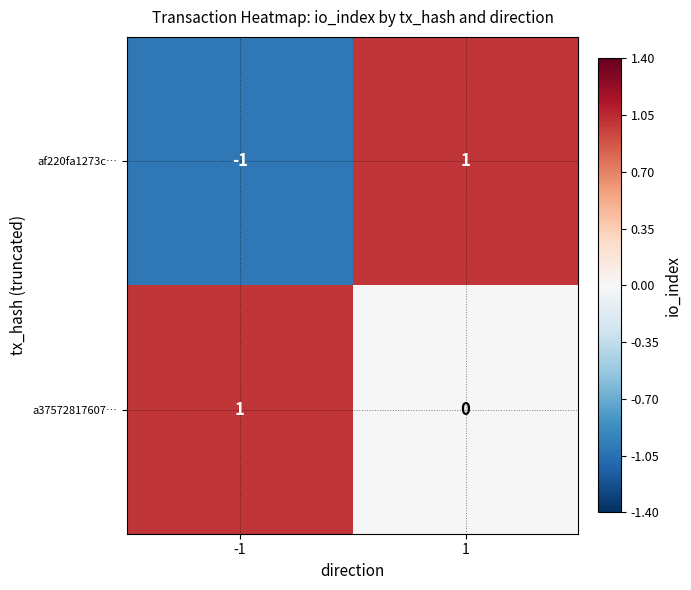

Reading left to right, list all the values displayed in this chart.

af220fa1273c…: -1=-1	1=1
a37572817607…: -1=1	1=0